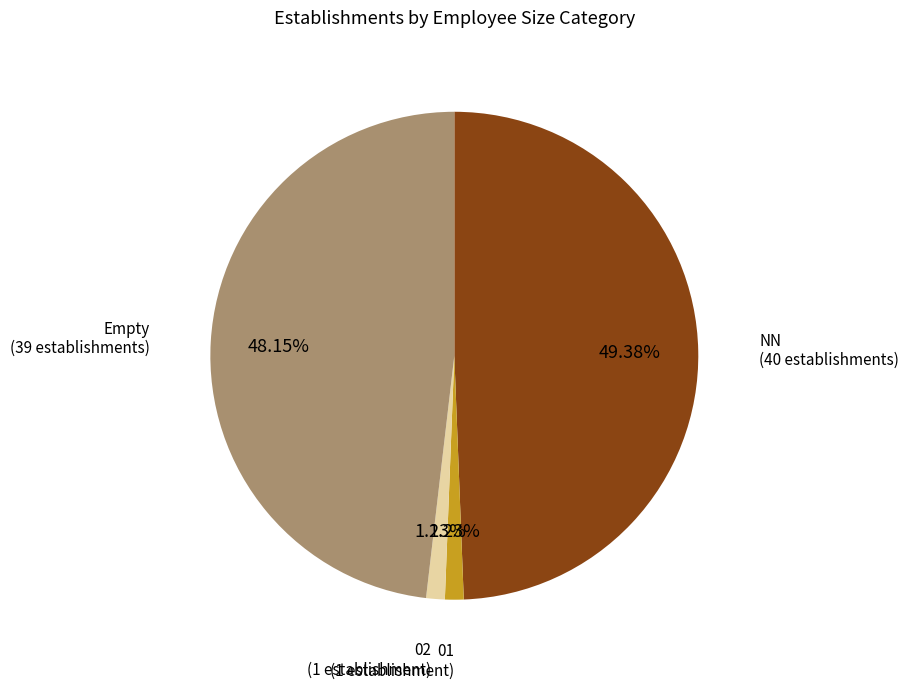

Is there a majority slice in this chart?

No